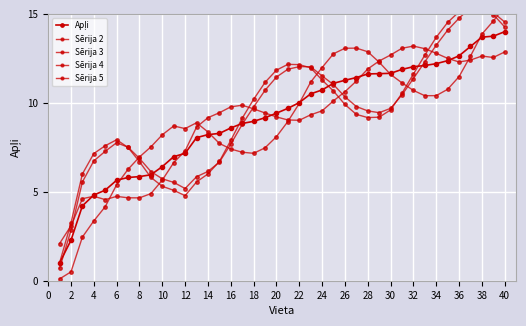

True or false: Sērija 2 has a value of 12.9 at 12.

False